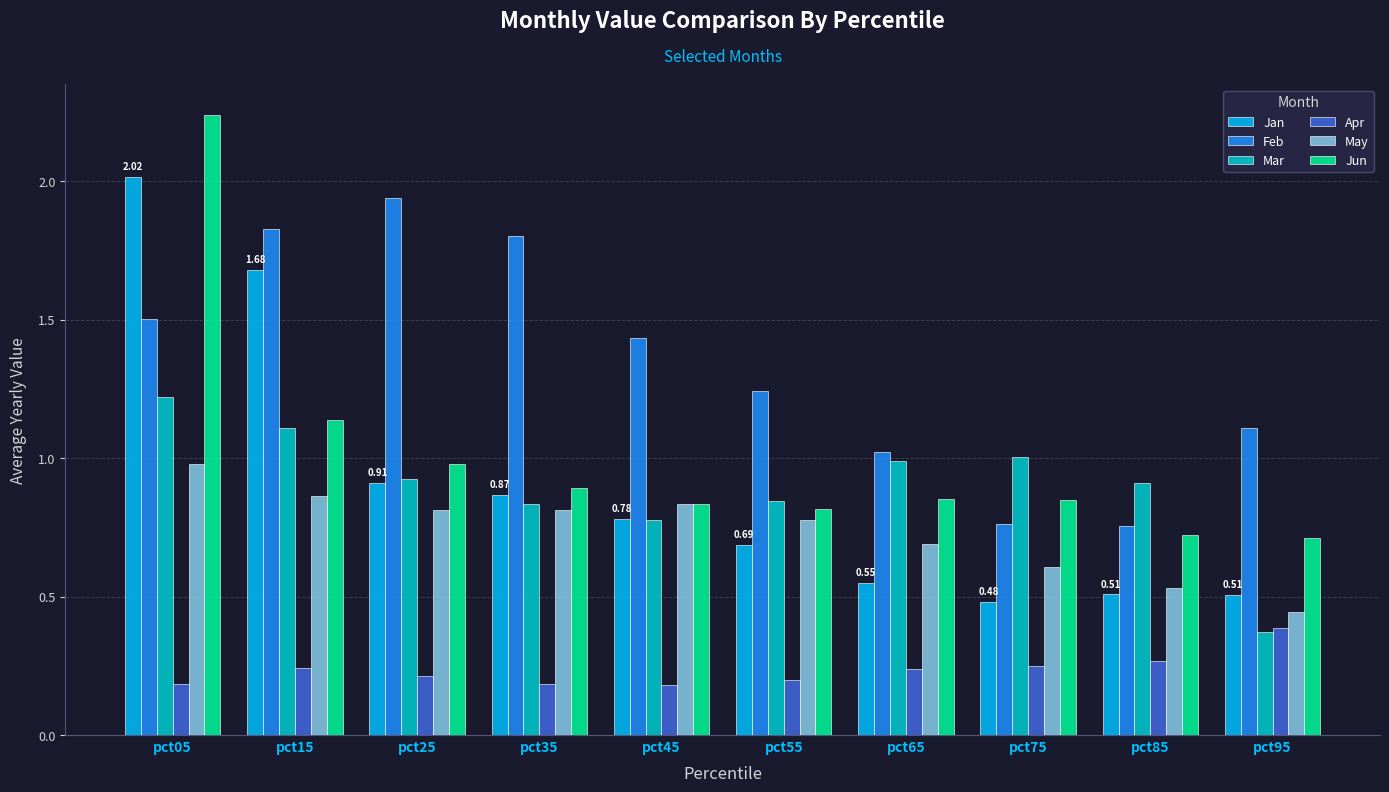

How many bars are there in total?

60